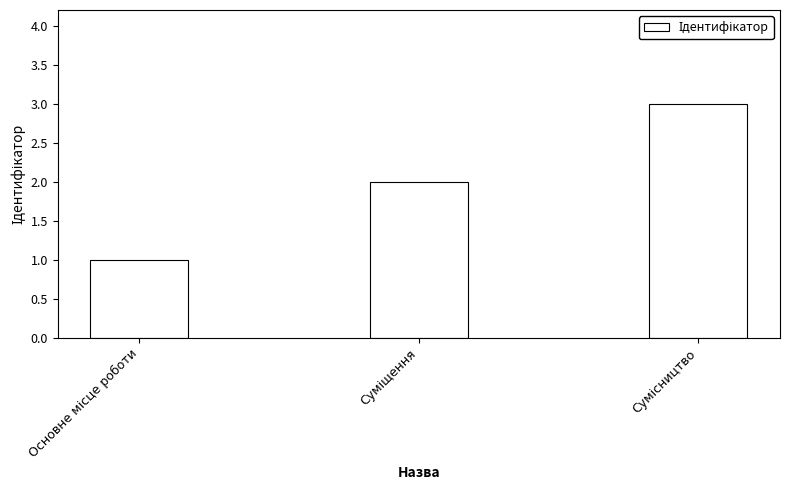

What is the greatest value displayed?

3